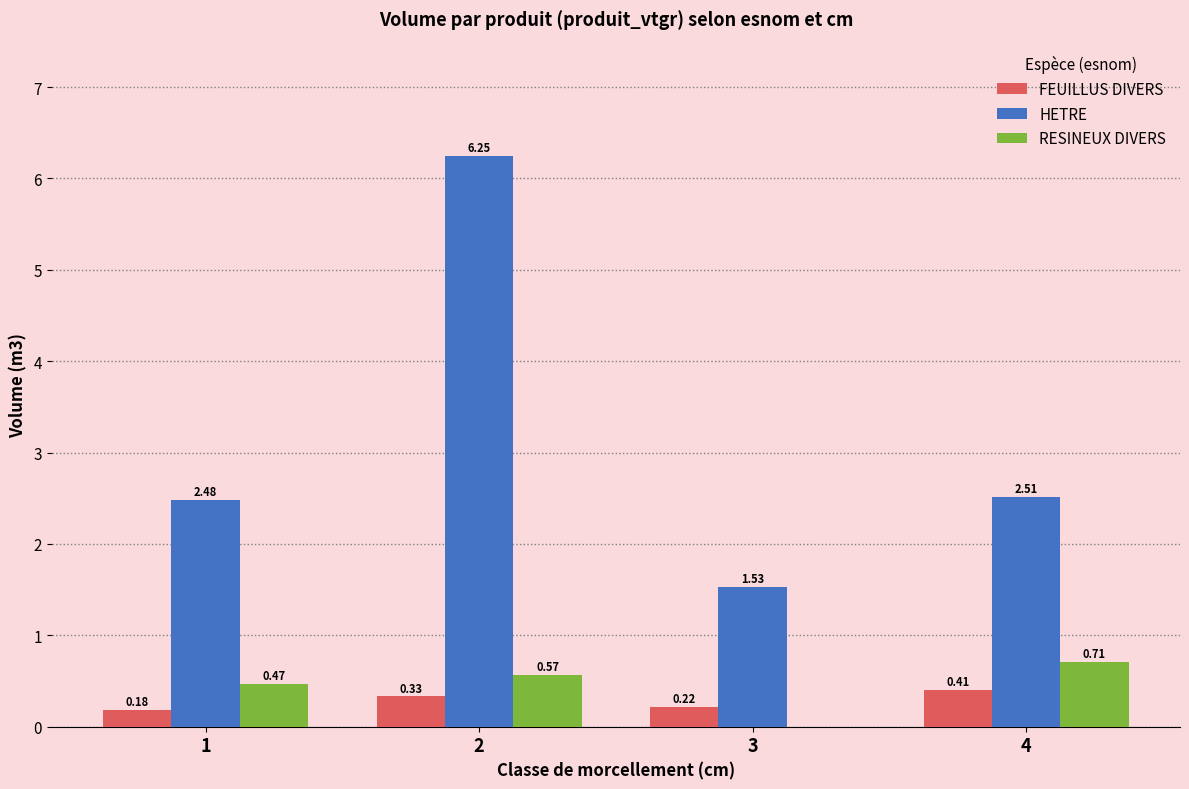

What are all the series names shown in the legend?

FEUILLUS DIVERS, HETRE, RESINEUX DIVERS